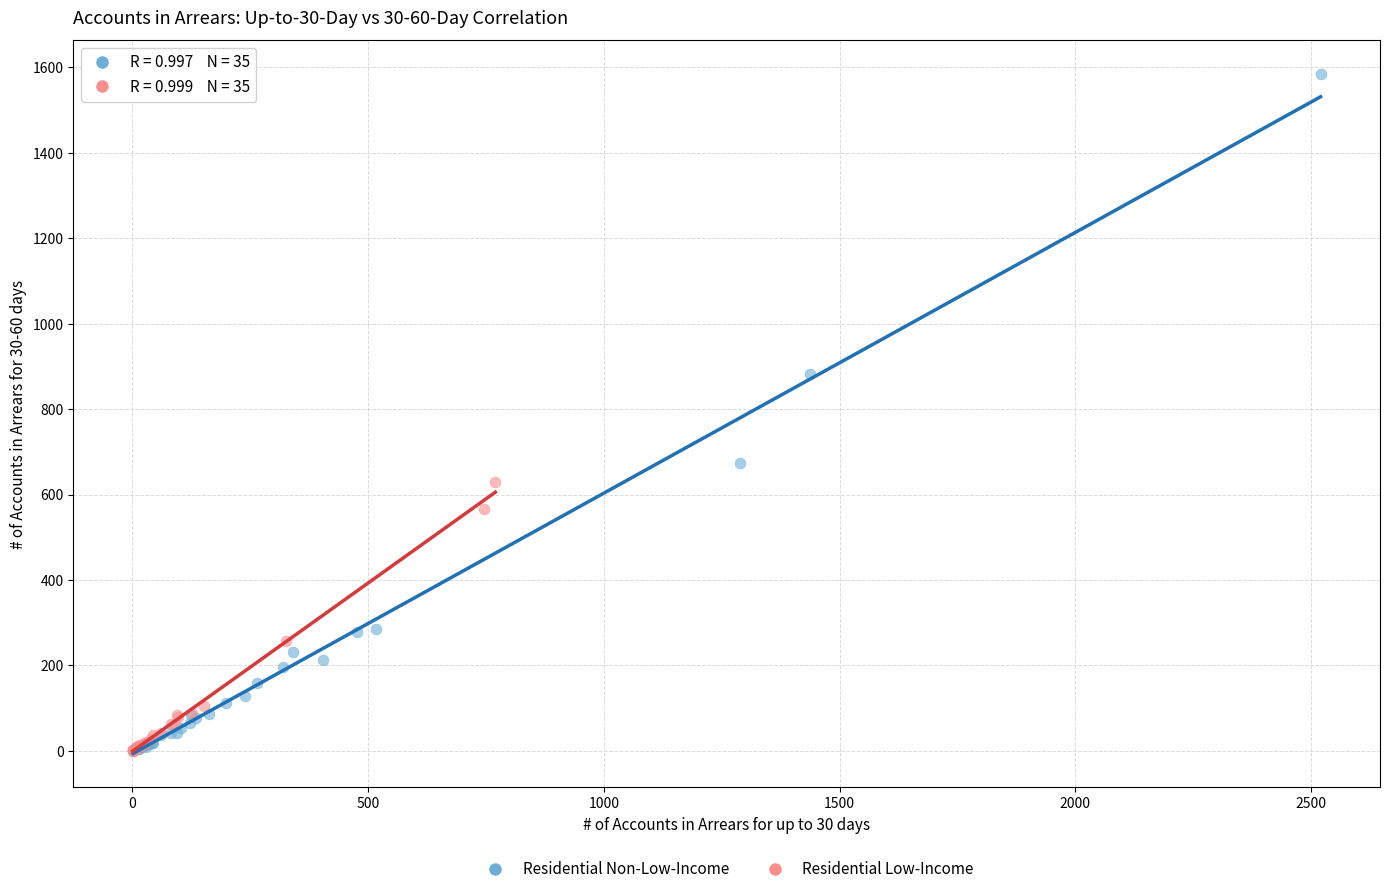

Which series has the widest spread of Y values?

Residential Non-Low-Income